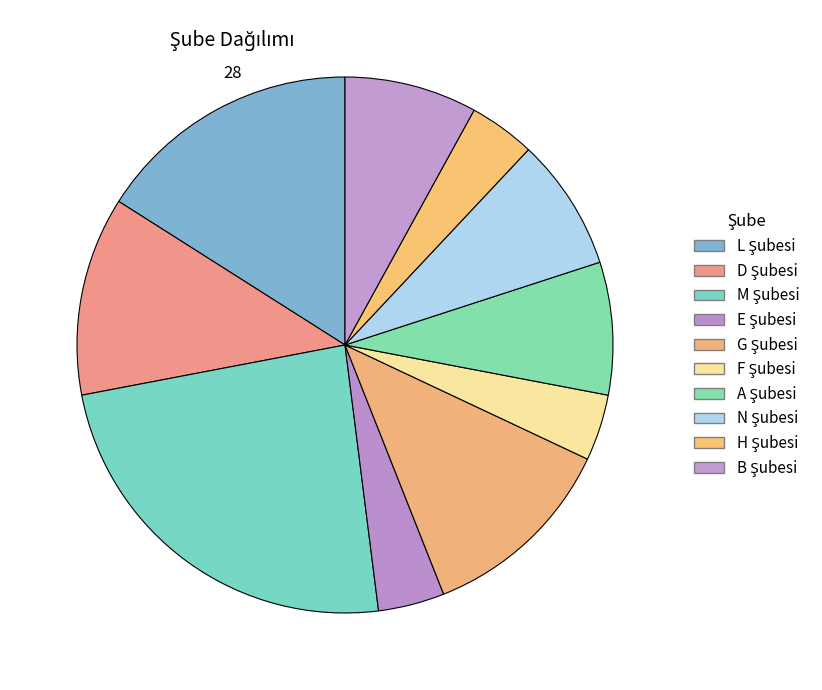

The A Şubesi slice represents 8% of the pie. True or false?

True